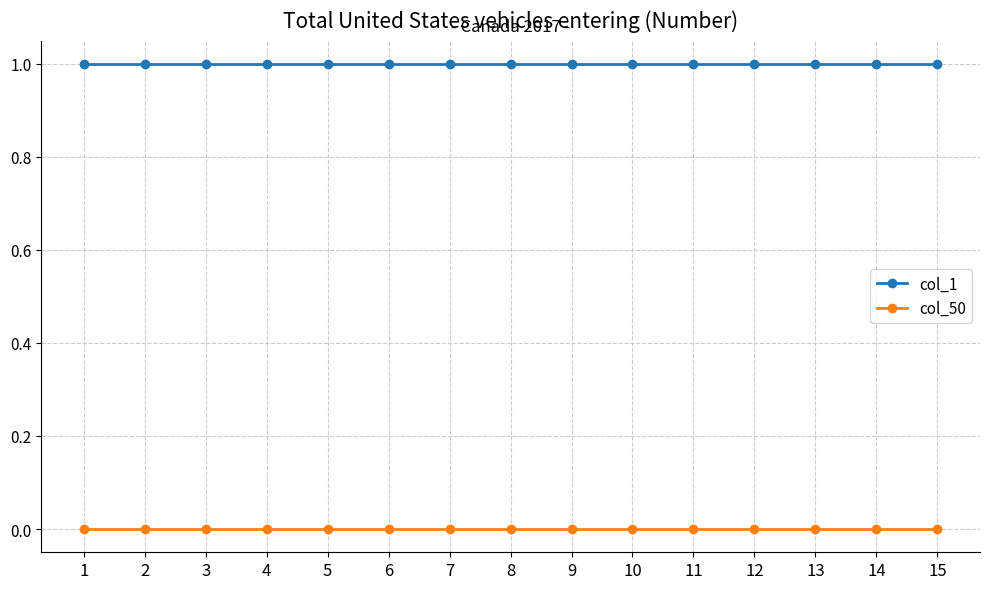

True or false: col_1 and col_50 intersect in this chart.

False